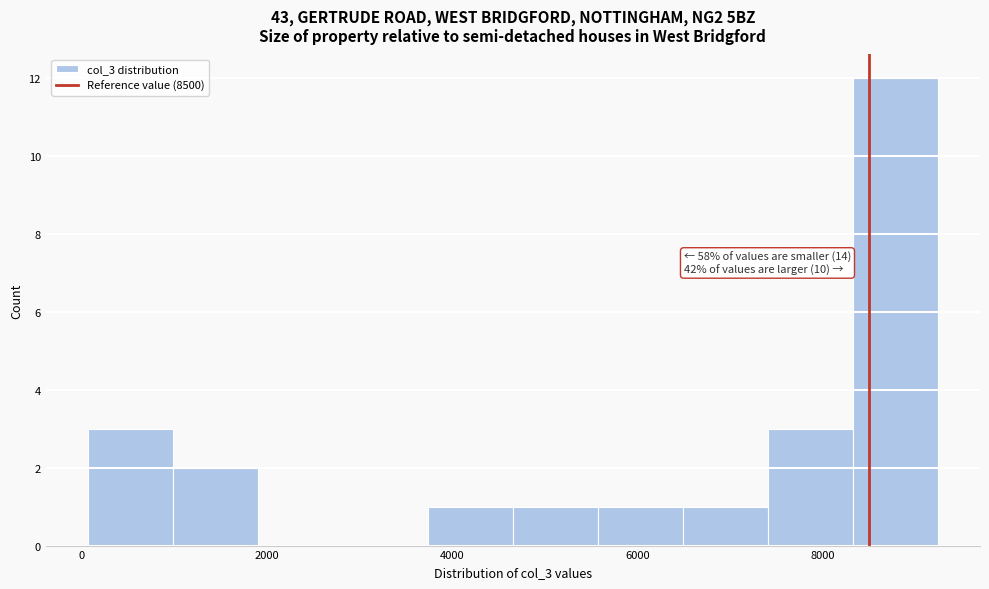

Over which range of the x-axis is the bar tallest?

8400 to 9200